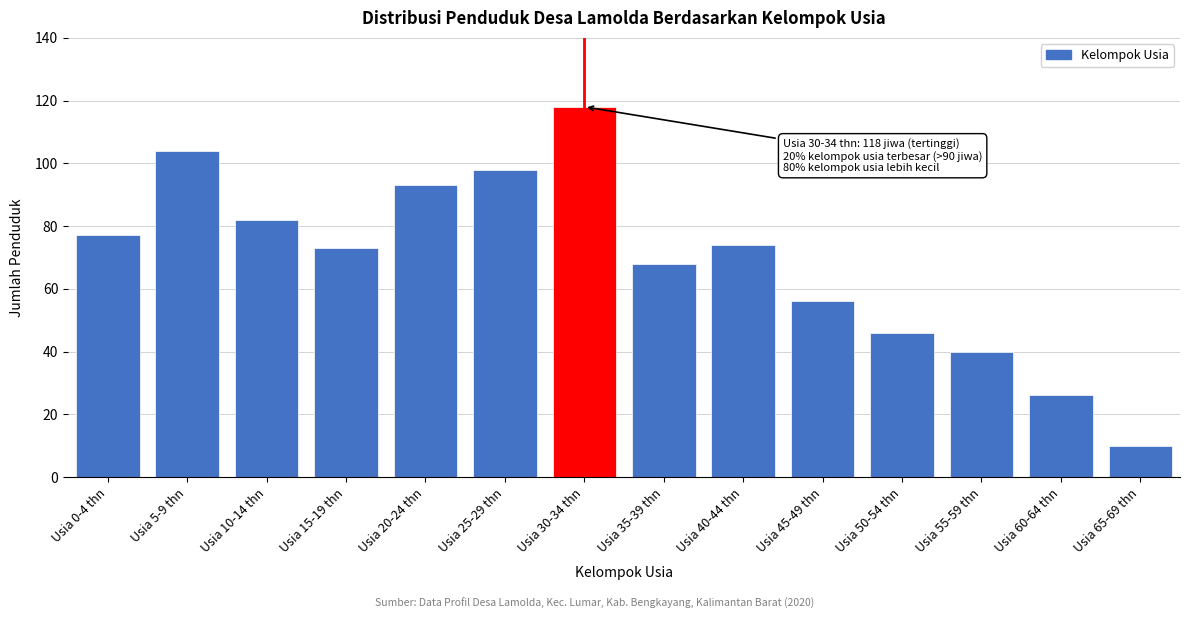

Reading left to right, what are all the values shown in this chart?

Usia 0-4 thn=77	Usia 5-9 thn=104	Usia 10-14 thn=82	Usia 15-19 thn=73	Usia 20-24 thn=93	Usia 25-29 thn=98	Usia 30-34 thn=118	Usia 35-39 thn=68	Usia 40-44 thn=74	Usia 45-49 thn=56	Usia 50-54 thn=46	Usia 55-59 thn=40	Usia 60-64 thn=26	Usia 65-69 thn=10